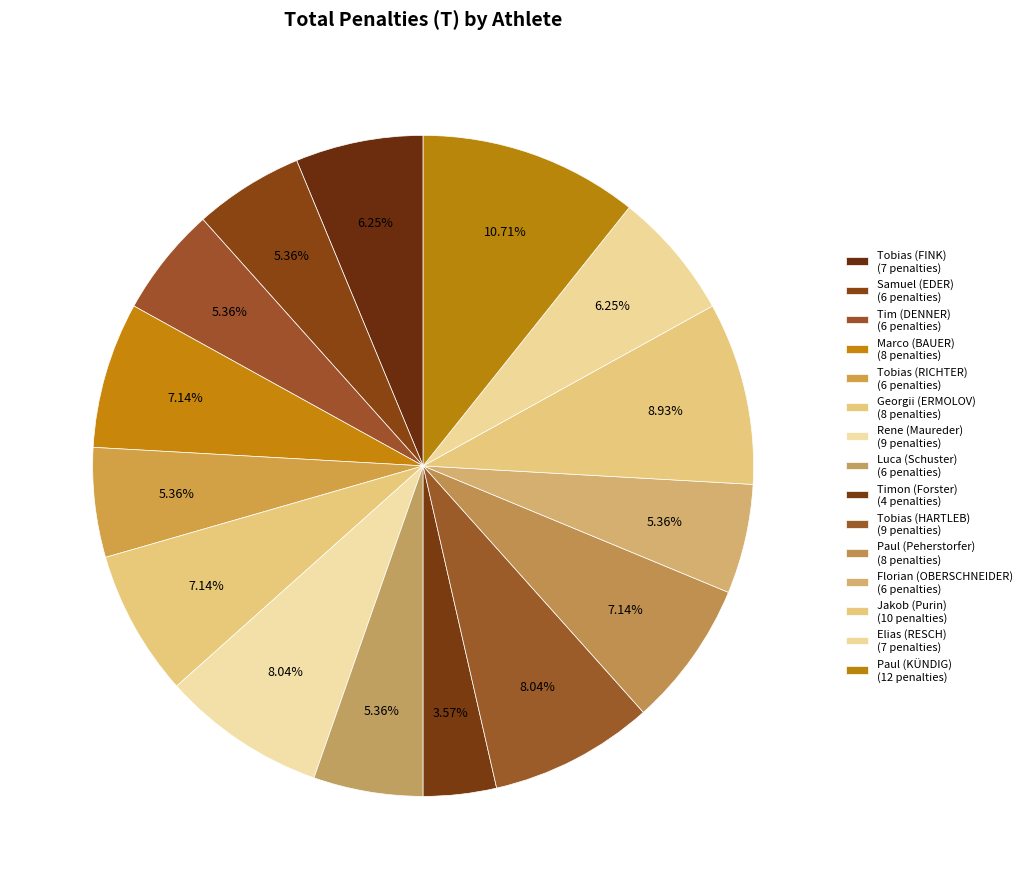

Is it true that Elias (RESCH) is 16% of the pie?

False